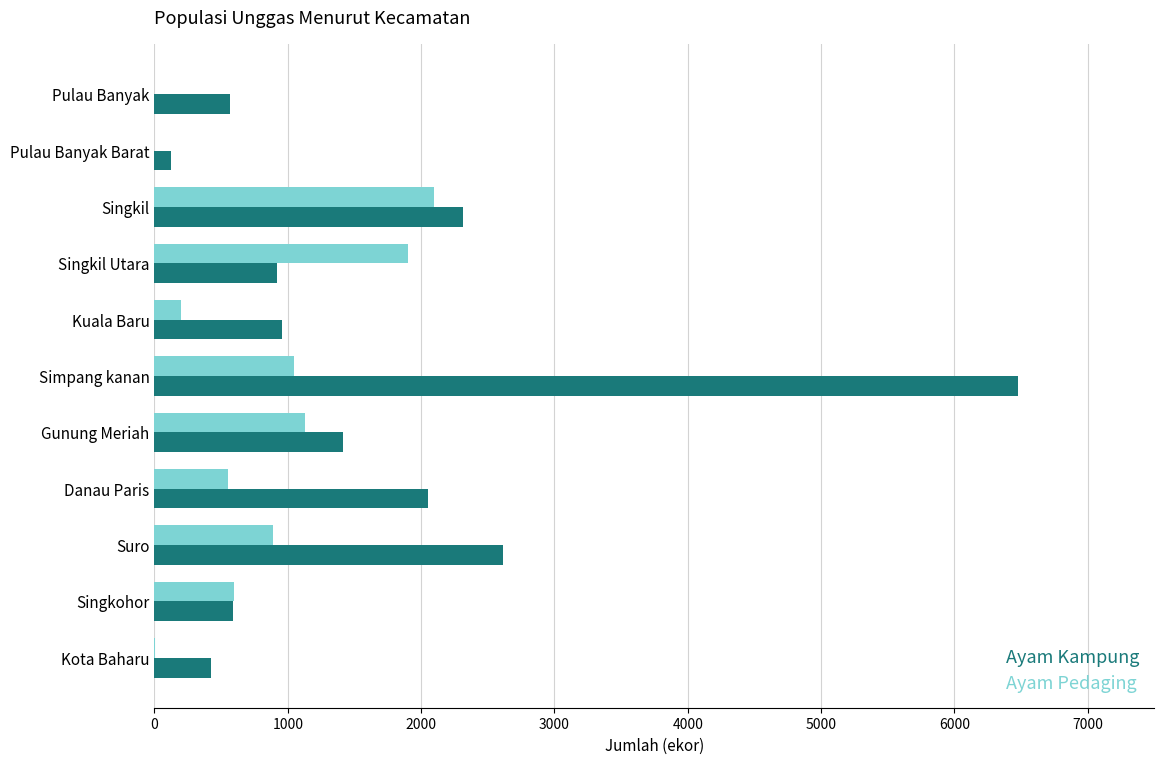

Which series changed the most between Kuala Baru and Suro?

Ayam Kampung